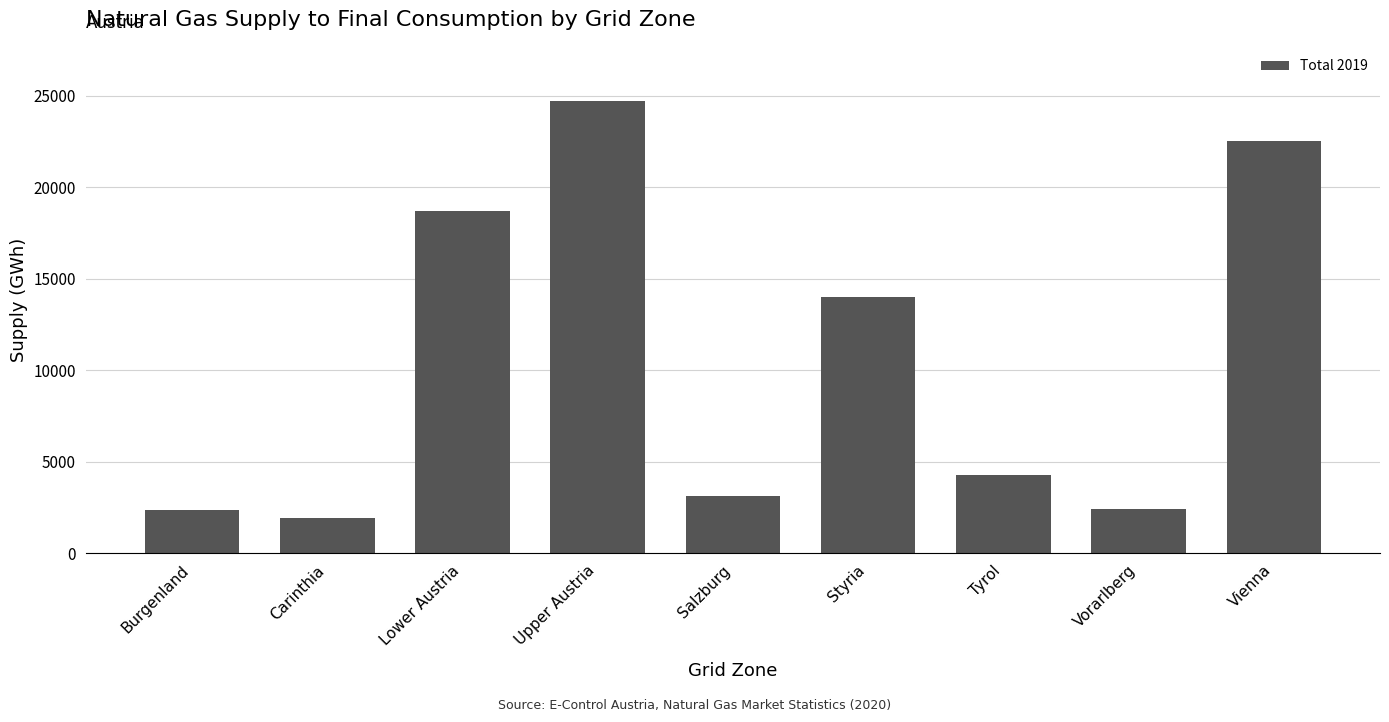

Are the bars horizontal?

No